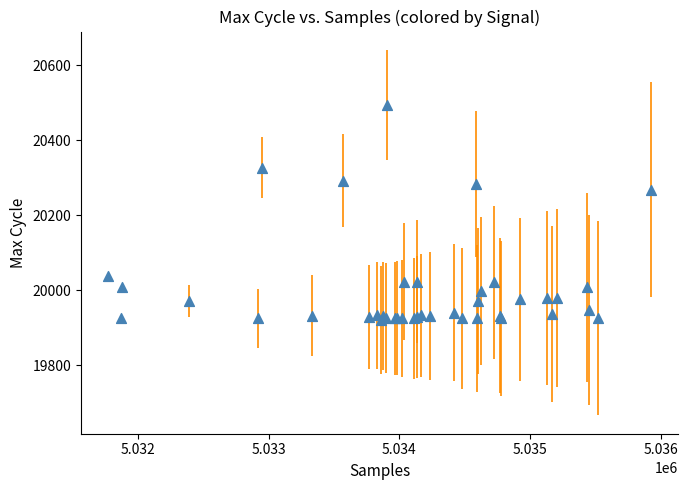

What Y value in the scatter plot is closest to 20207?

20268